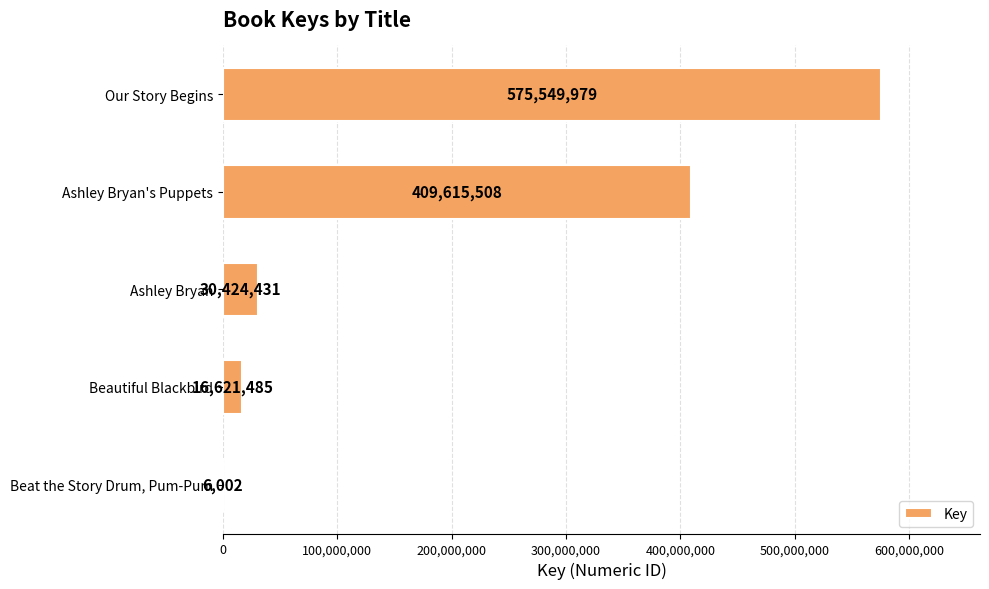

What is the sum of the values at Ashley Bryan and Our Story Begins?

605974410